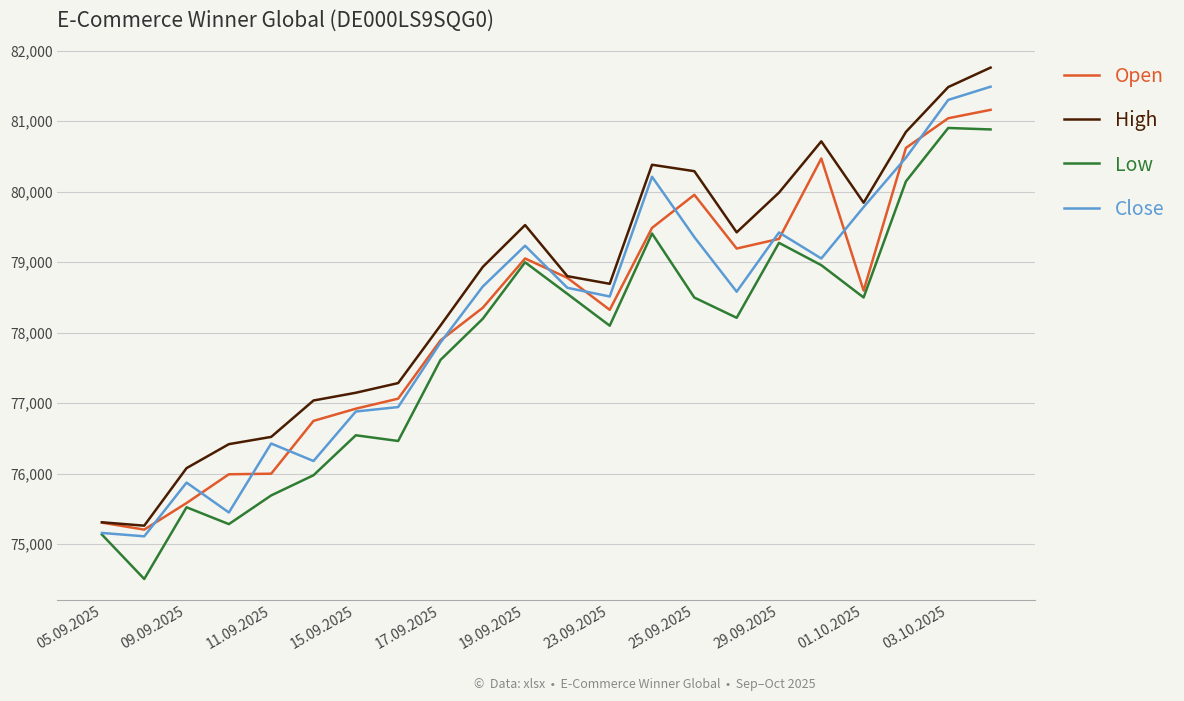

What is the lowest value of the Close series?

75112